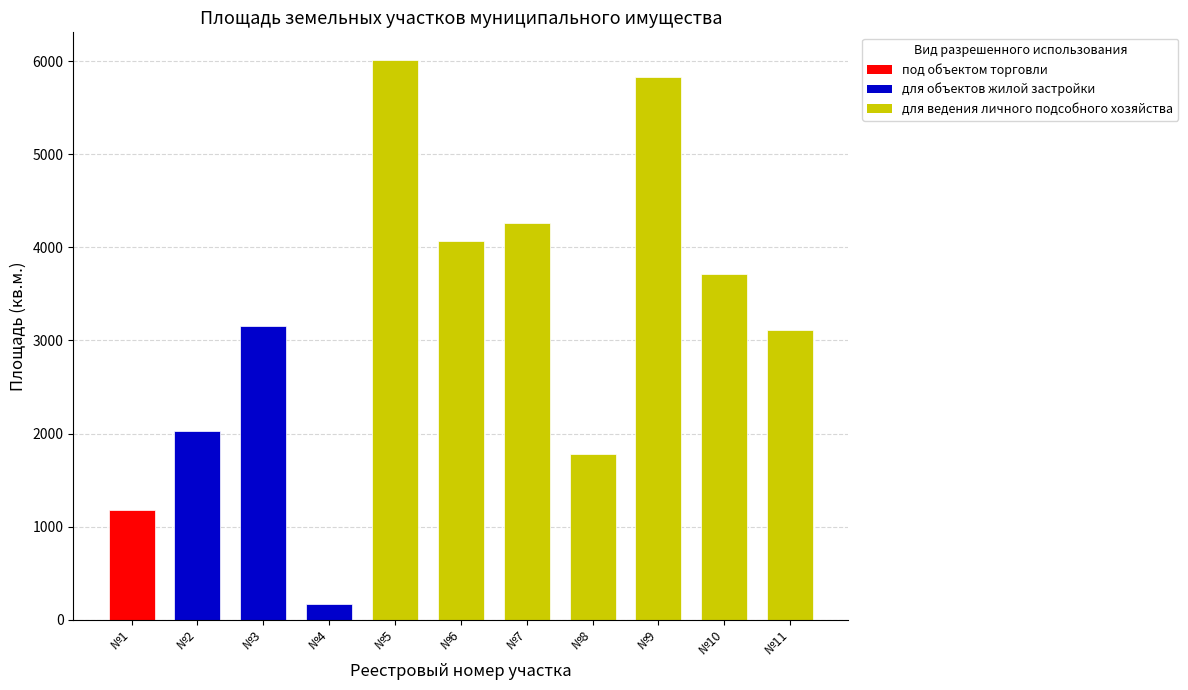

Rank the categories by value from highest to lowest.

для ведения личного подсобного хозяйства, для ведения личного подсобного хозяйства, для ведения личного подсобного хозяйства, для ведения личного подсобного хозяйства, для ведения личного подсобного хозяйства, для объектов жилой застройки, для ведения личного подсобного хозяйства, для объектов жилой застройки, для ведения личного подсобного хозяйства, под объектом торговли, для объектов жилой застройки